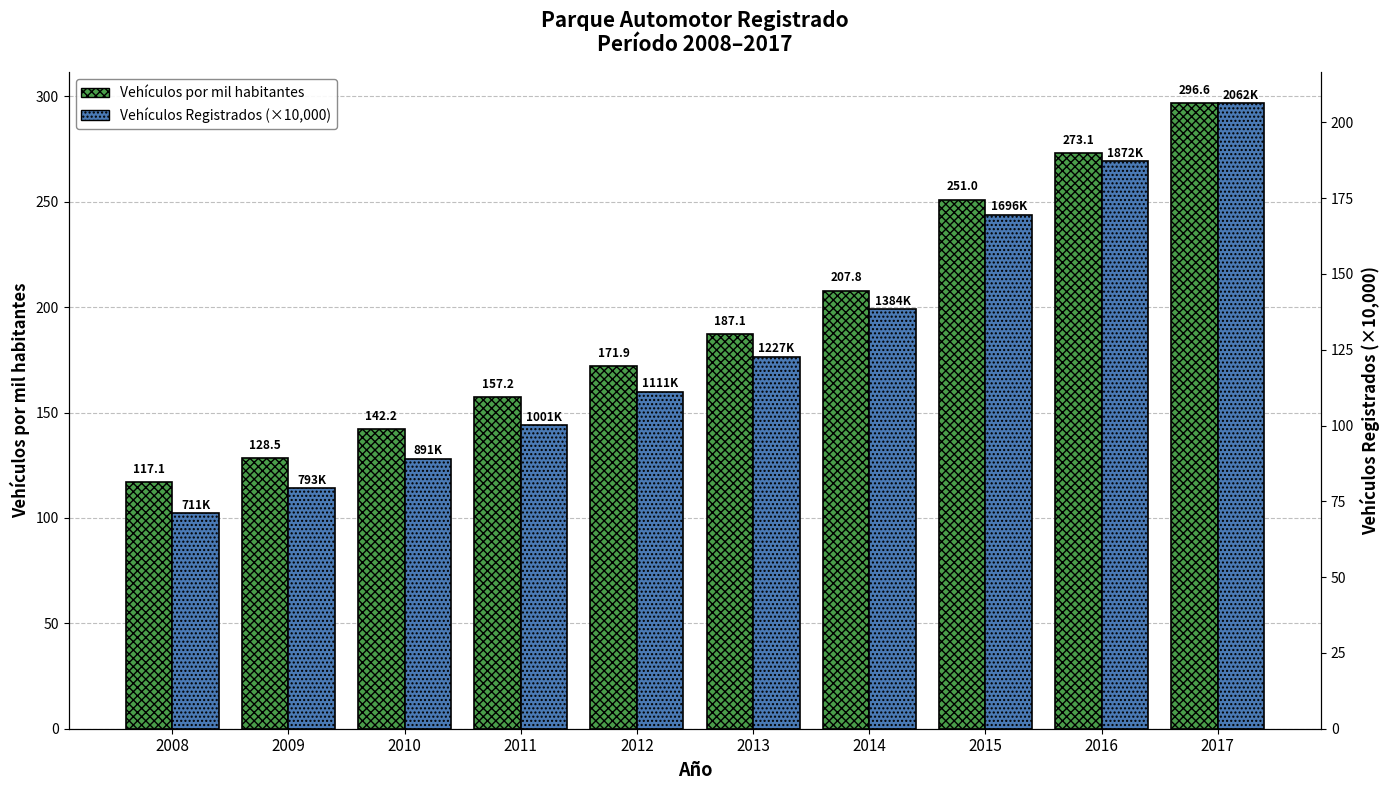

Reading right to left, transcribe all the data shown in this chart.

Vehículos por mil habitantes: 2017=296.6	2016=273.1	2015=251.0	2014=207.8	2013=187.1	2012=171.9	2011=157.2	2010=142.2	2009=128.5	2008=117.1
Vehículos Registrados (×10,000): 2017=206.2	2016=187.2	2015=169.6	2014=138.4	2013=122.7	2012=111.1	2011=100.1	2010=89.1	2009=79.3	2008=71.1